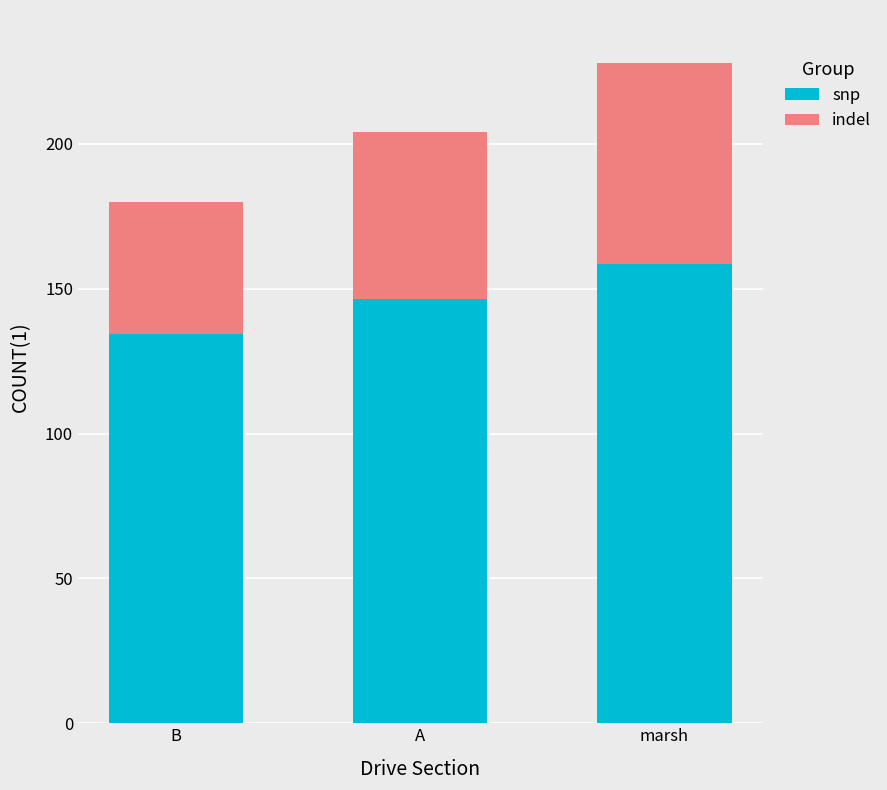

The value of snp at A is 252.8. True or false?

False